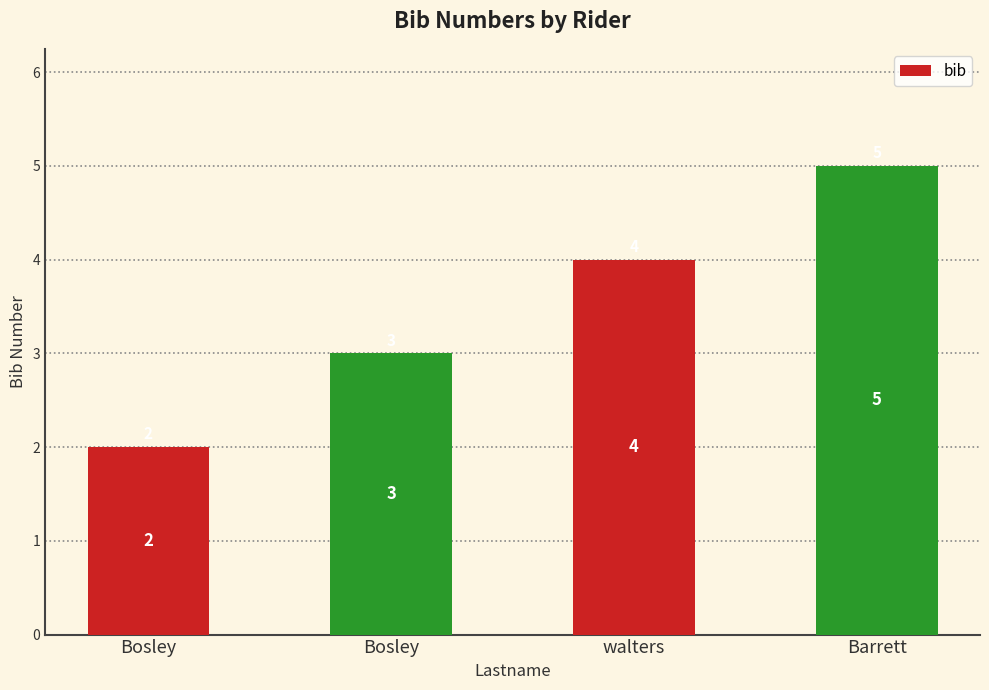

How many values are below 4?

2